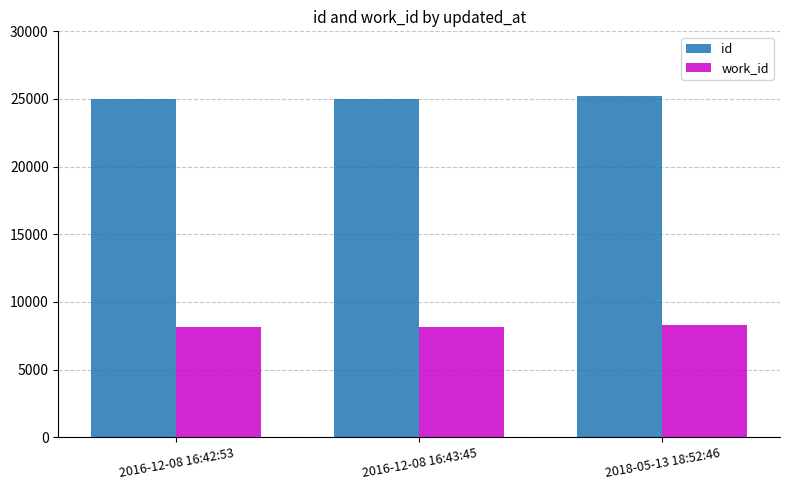

What is the minimum value shown in the chart?

8181